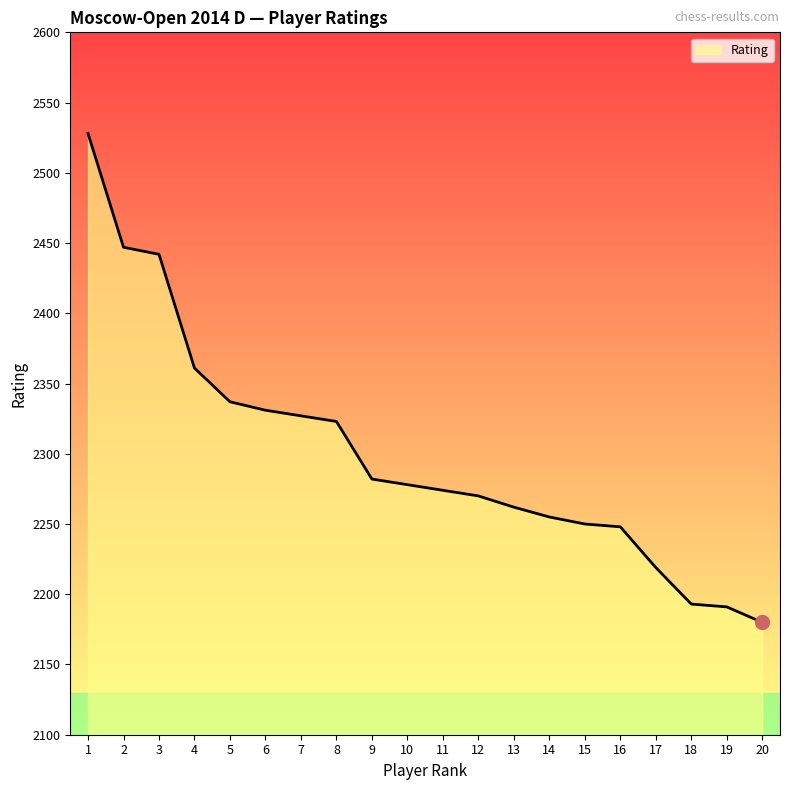

What is the maximum value shown in the chart?

2528